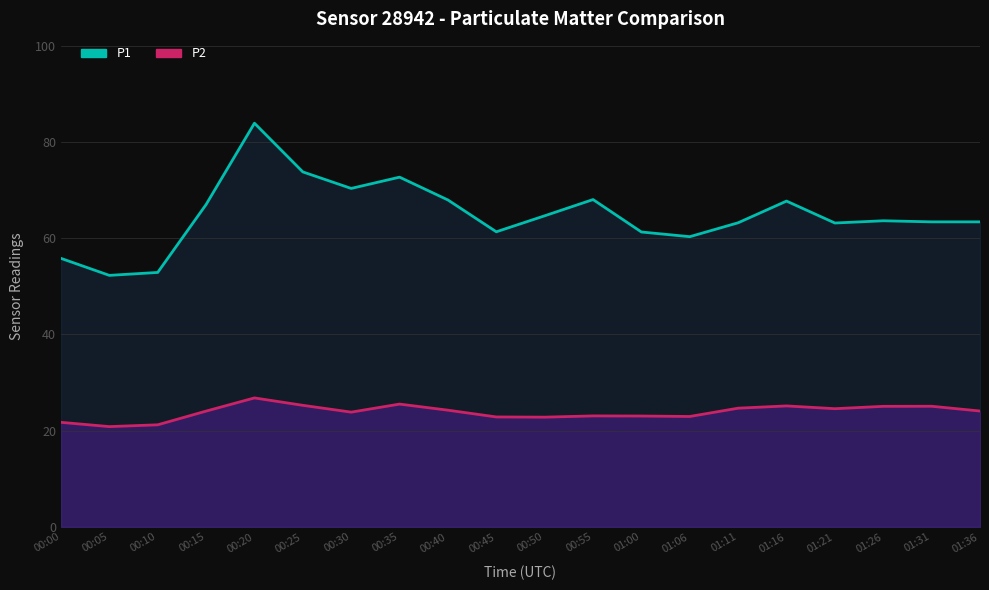

What is the difference between the highest and lowest values at 00:55?

45.0